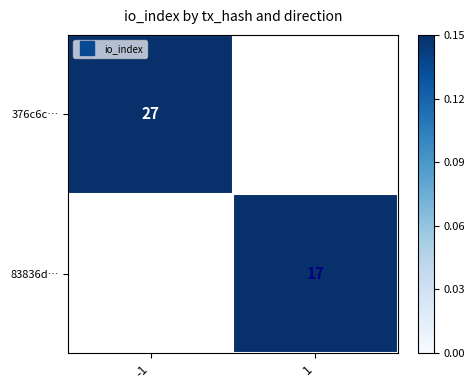

Which category has the highest value across all series?

-1